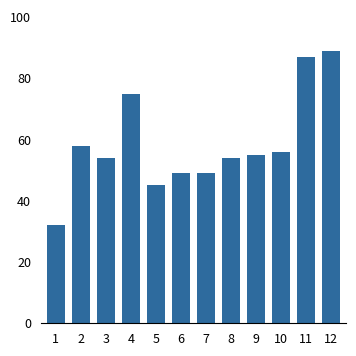

Reading right to left, transcribe all the data shown in this chart.

89	87	56	55	54	49	49	45	75	54	58	32